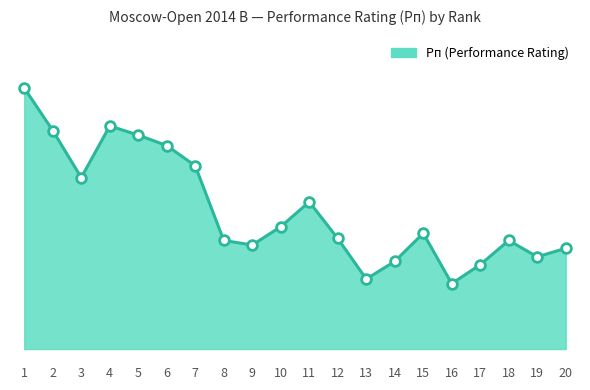

Does the chart have visible grid lines?

No